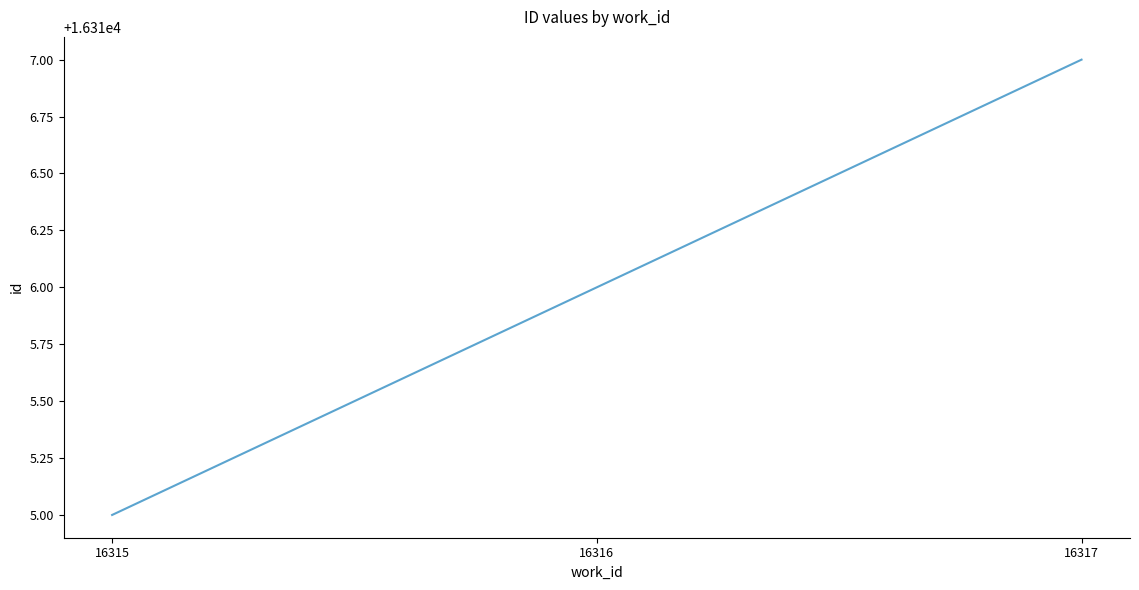

What is the maximum value shown in the chart?

16317